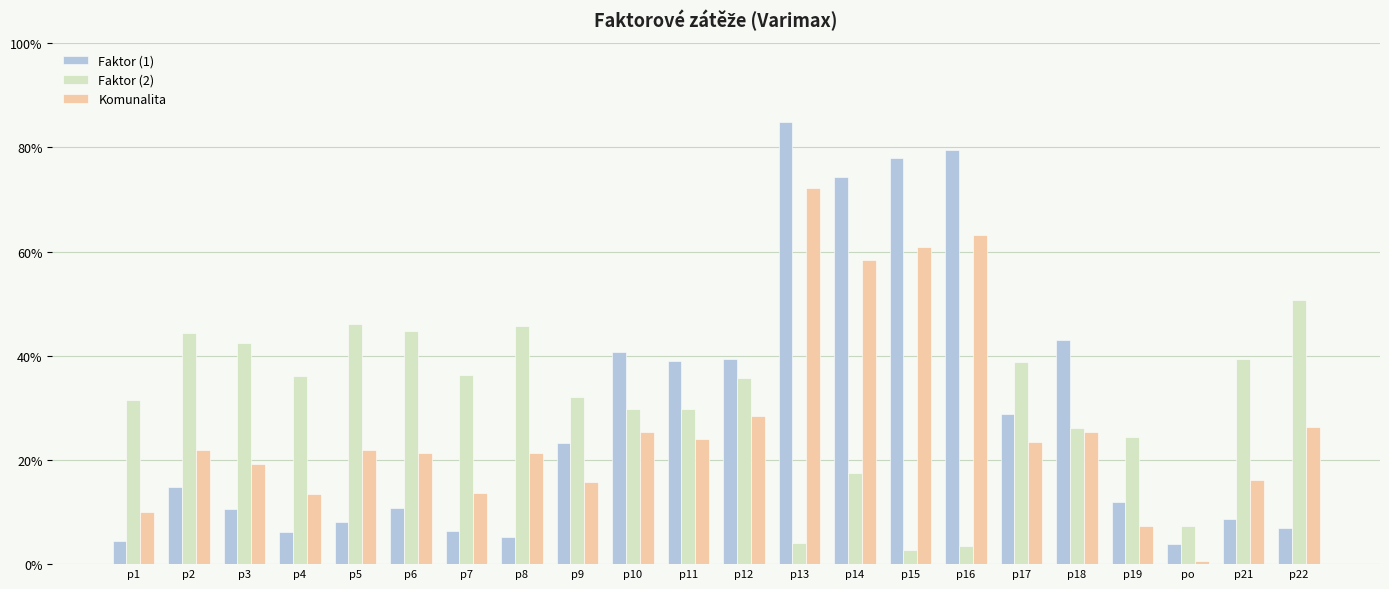

What are all the series names shown in the legend?

Faktor (1), Faktor (2), Komunalita